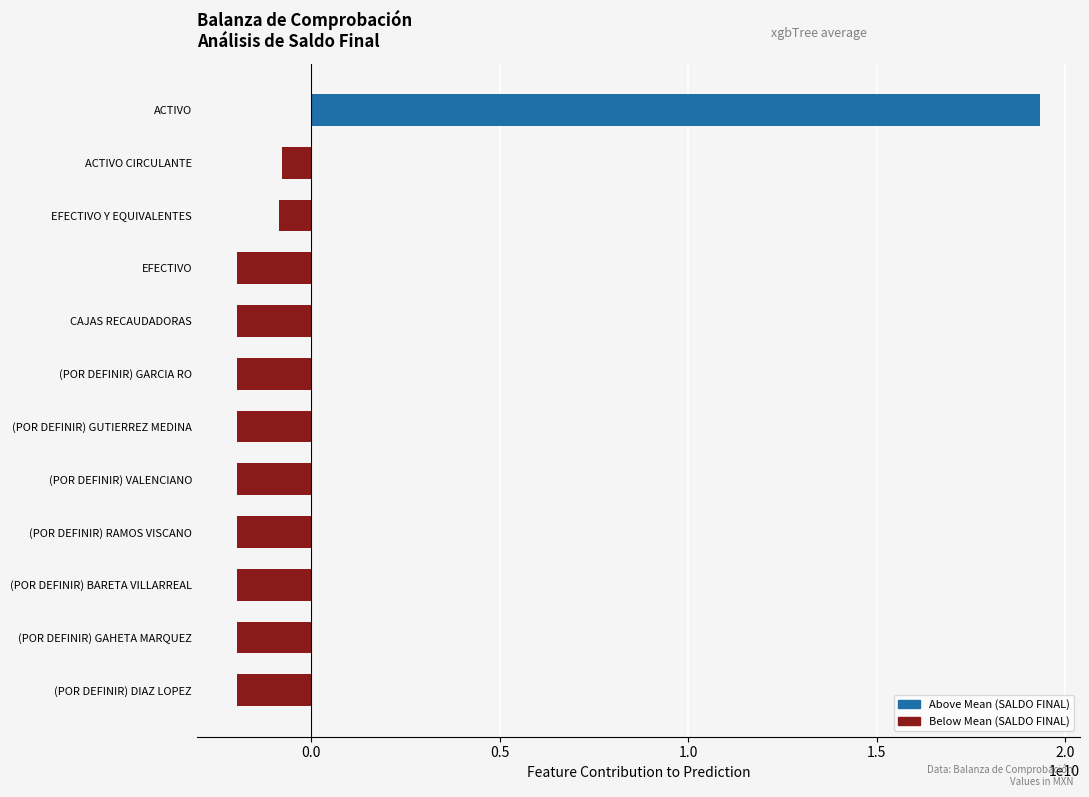

Count the number of data series in this chart.

1